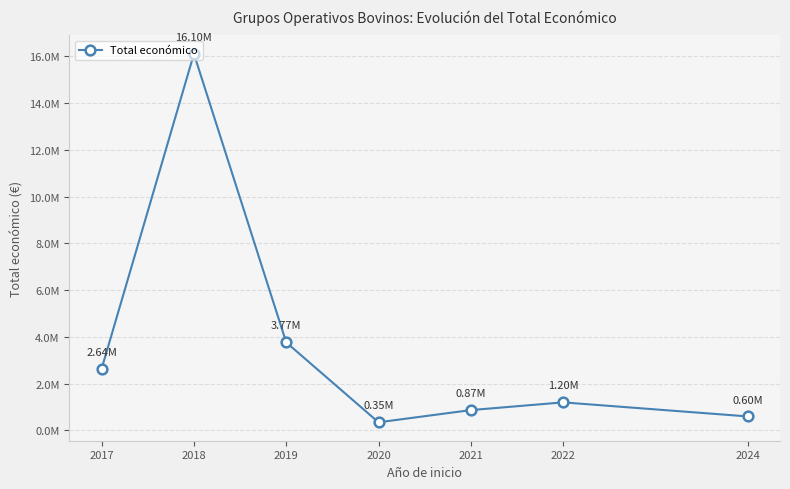

Does the chart have visible grid lines?

Yes